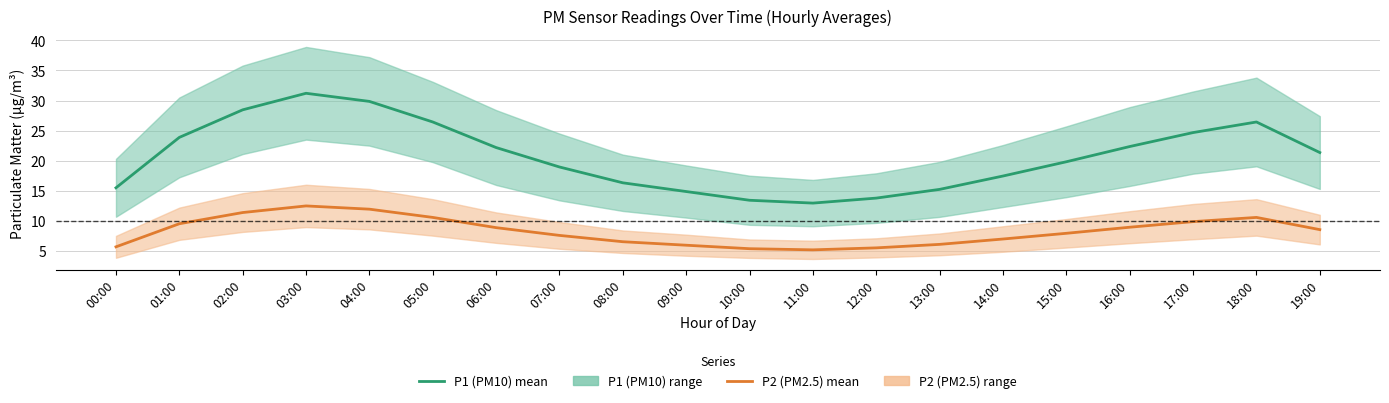

Which series changed the most between 10:00 and 13:00?

P1 (PM10) mean